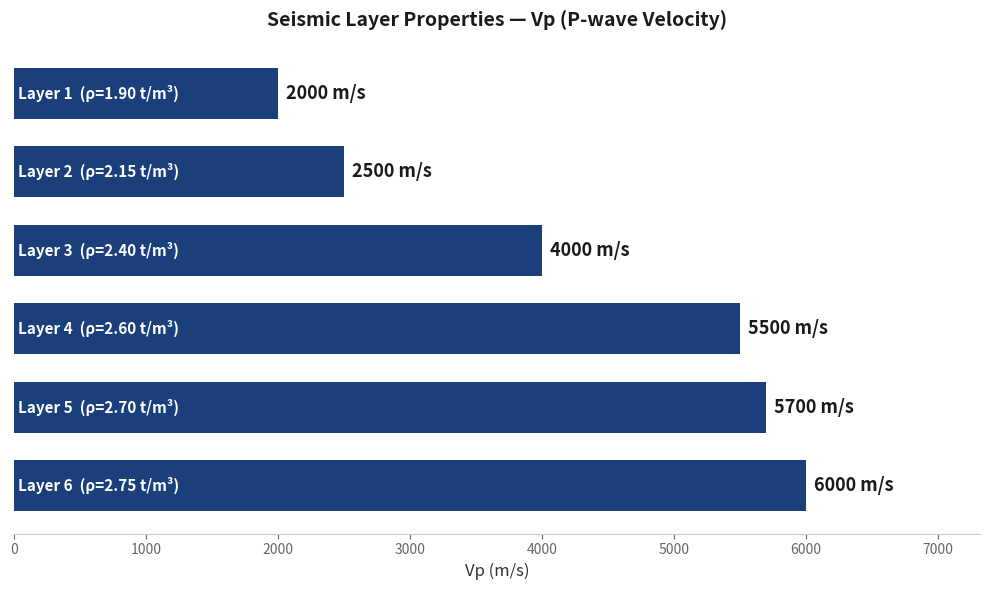

What is the average value?

4283